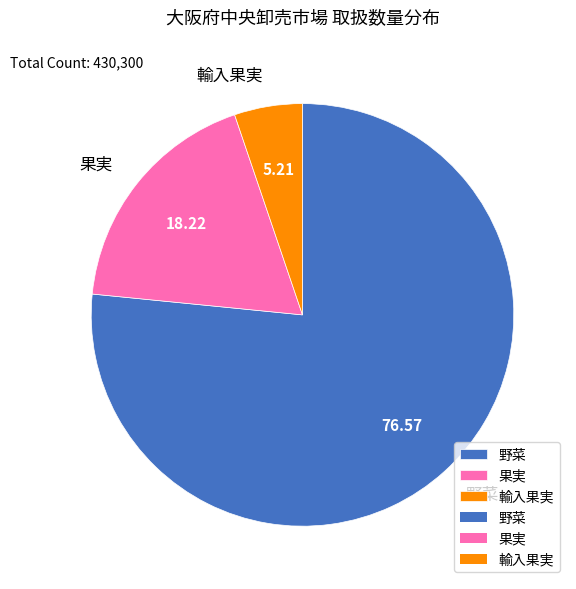

Rank the categories by value from highest to lowest.

野菜, 果実, 輸入果実